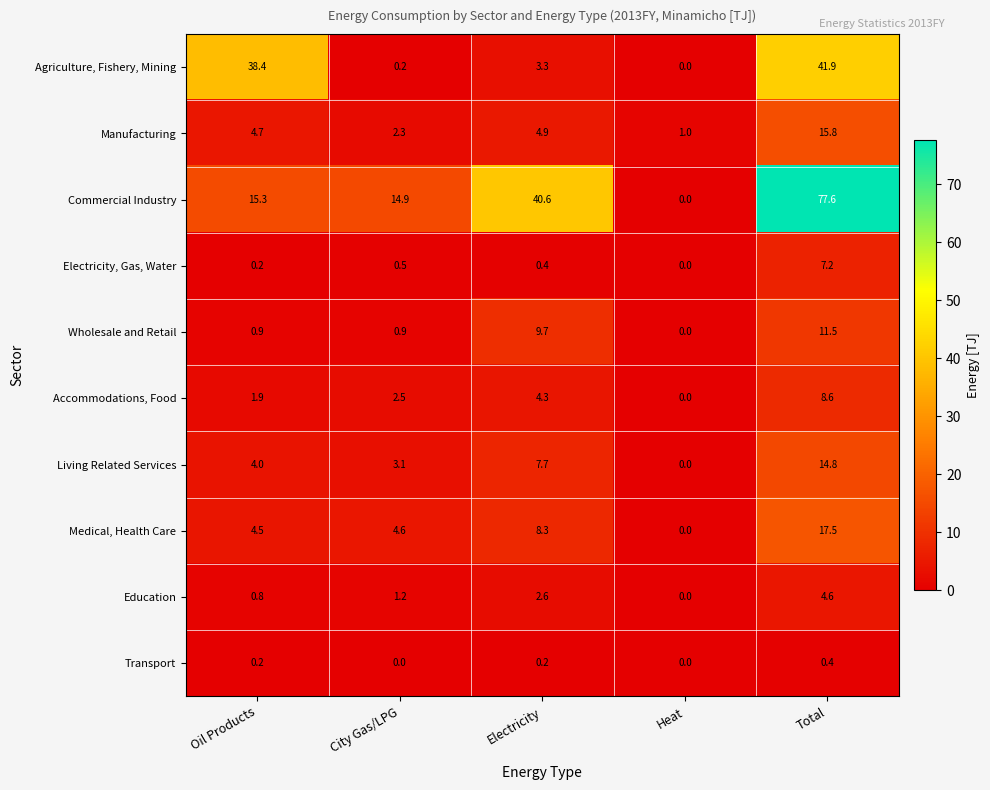

Rank the series by their maximum value, from highest to lowest.

Commercial Industry, Agriculture, Fishery, Mining, Medical, Health Care, Manufacturing, Living Related Services, Wholesale and Retail, Accommodations, Food, Electricity, Gas, Water, Education, Transport